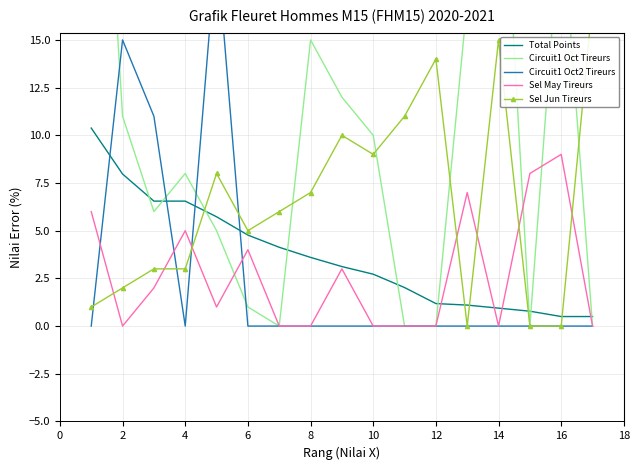

True or false: Sel Jun Tireurs and Total Points cross at least once.

True